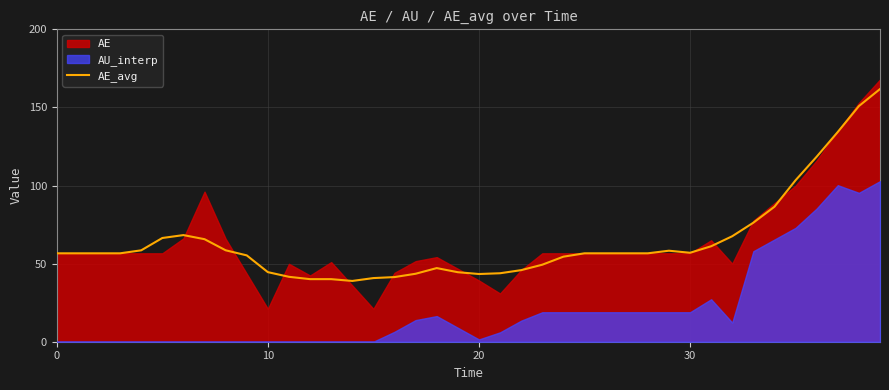

What is the maximum value for AE_avg?

161.8